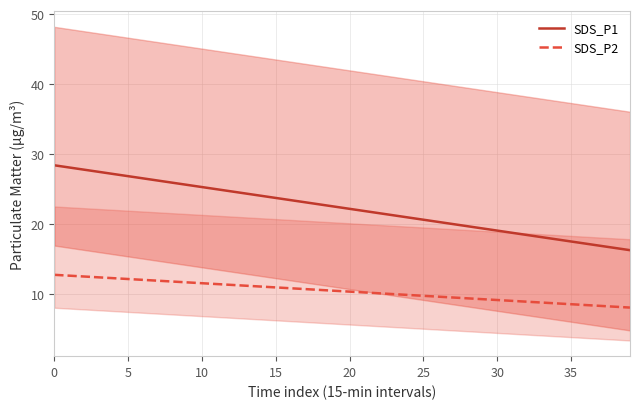

What are all the series names shown in the legend?

SDS_P1, SDS_P2